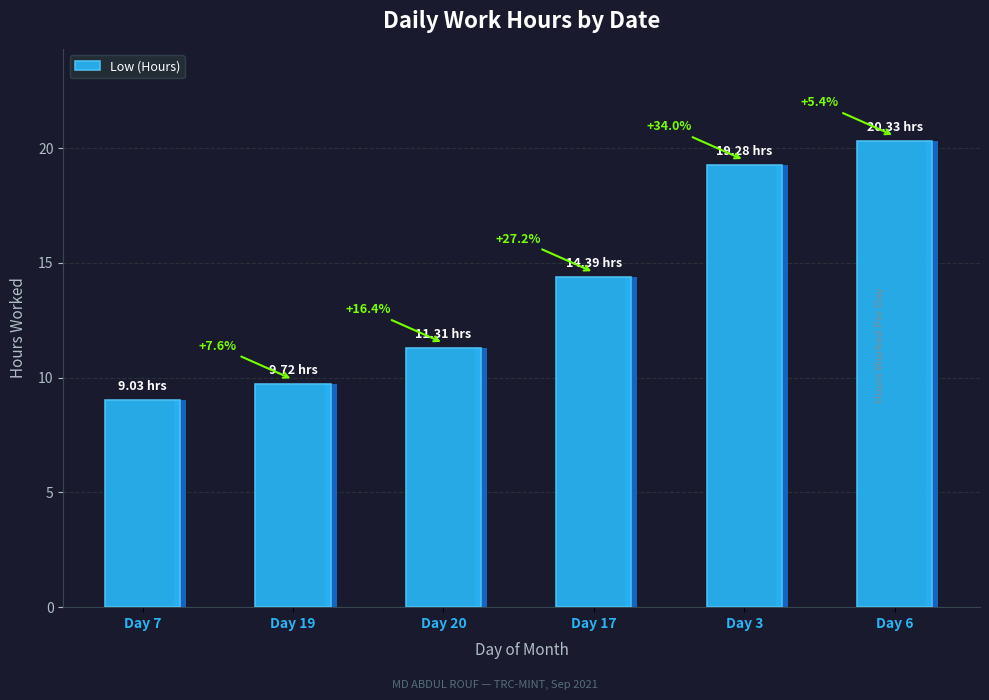

Which label corresponds to the largest value in the chart?

Day 6